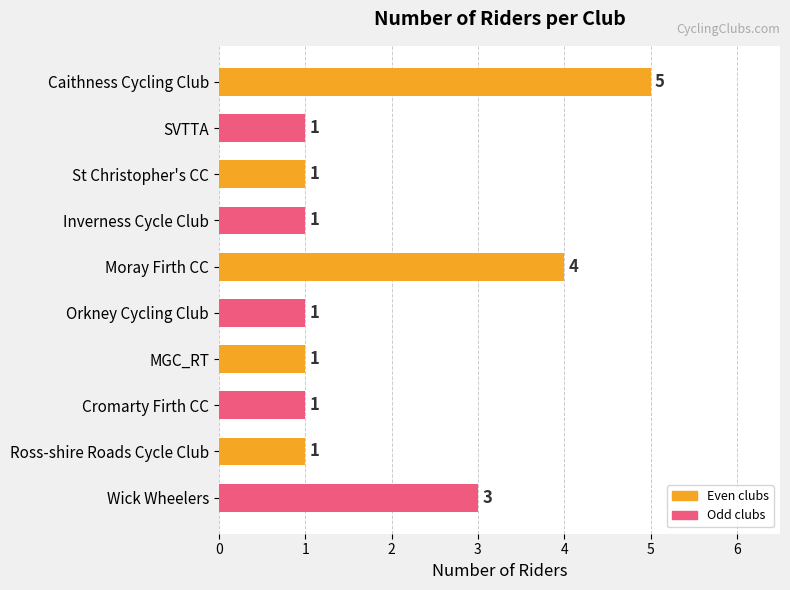

What is the ratio of the value at Ross-shire Roads Cycle Club to the value at SVTTA?

1.0